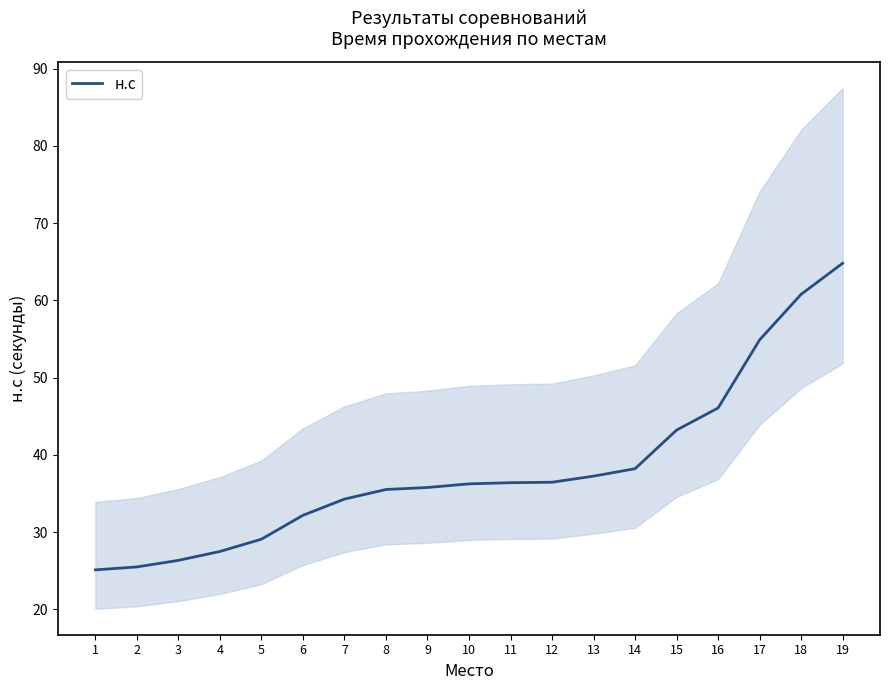

Does the chart have visible grid lines?

No